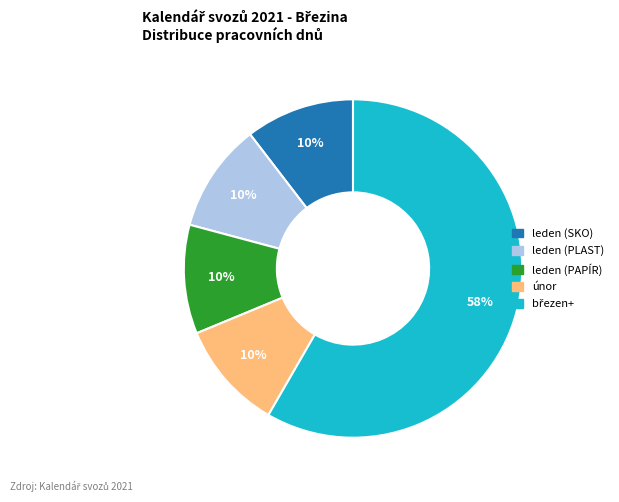

To the nearest percent, what is the average slice percentage?

20%